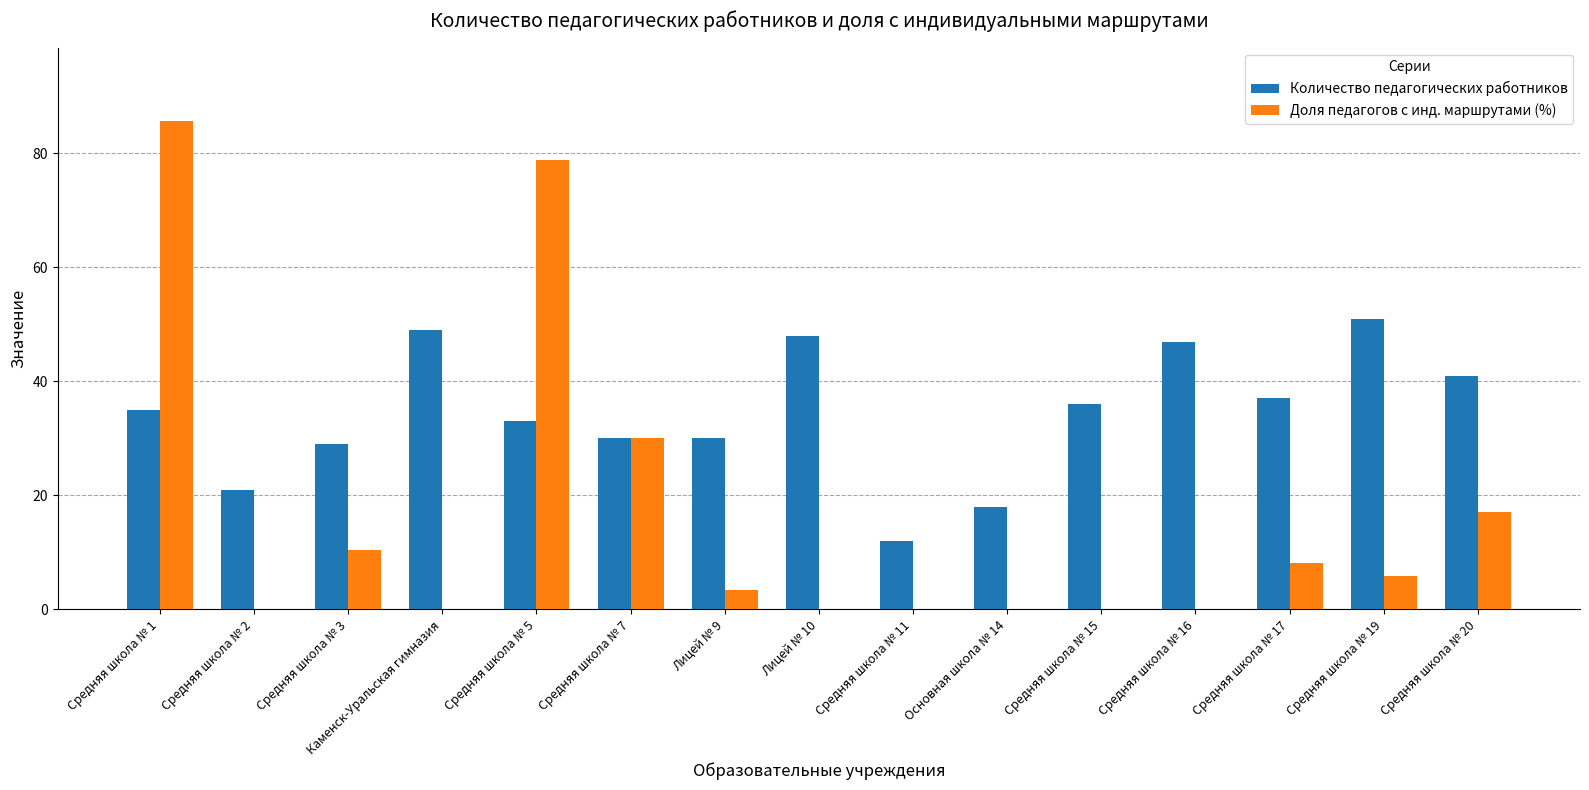

How many categories are shown in the chart?

15